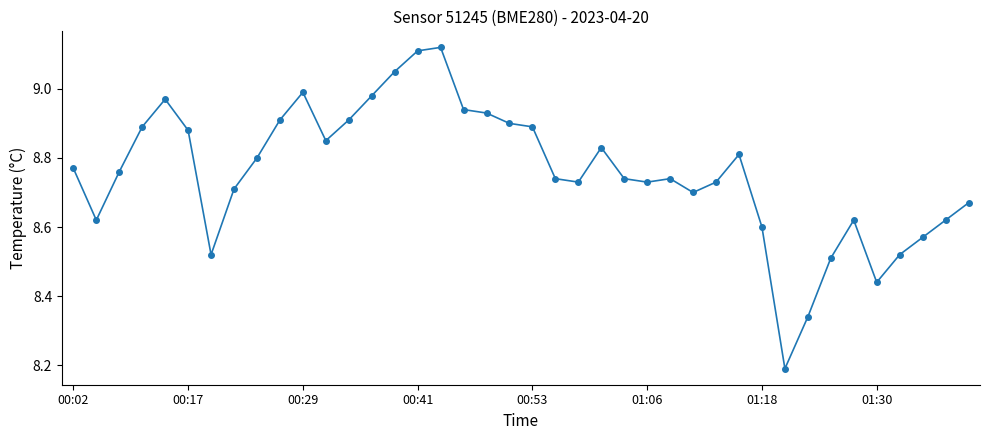

What is the smallest value displayed?

8.2